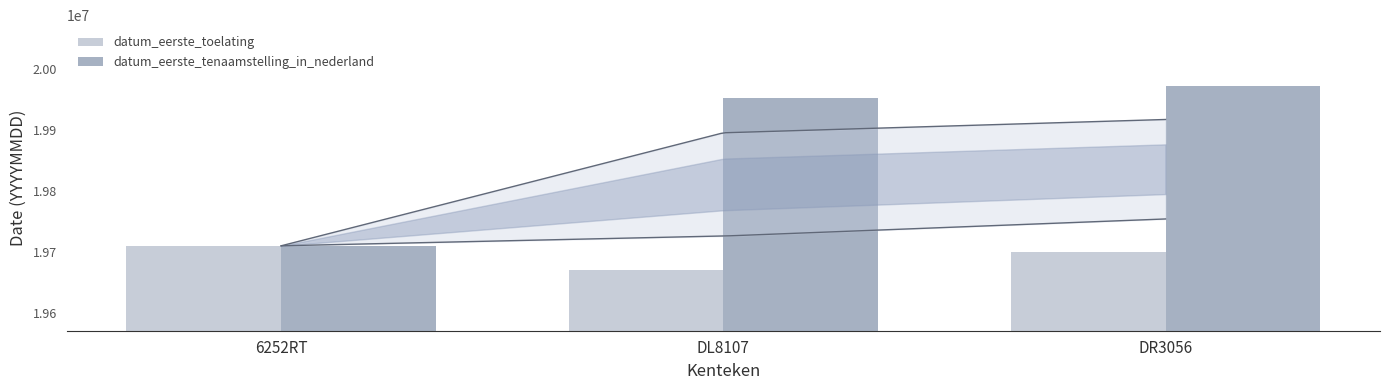

What is the label of the 3rd bar from the left?

DR3056